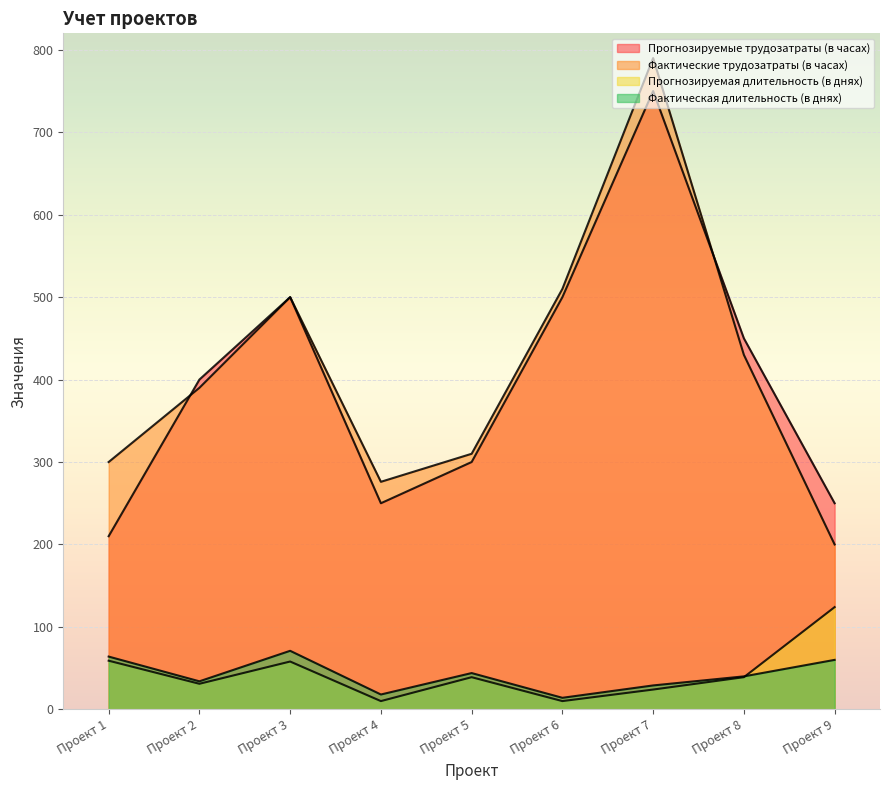

The Прогнозируемая длительность (в днях) series shows 7 at Проект 6. True or false?

False